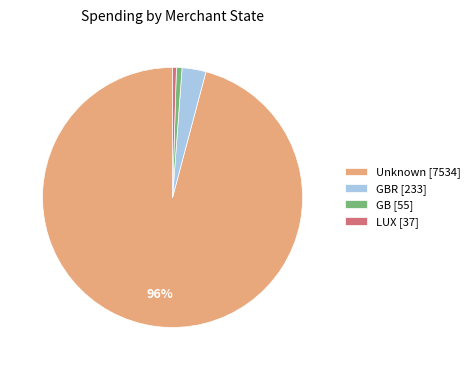

Is there any slice that represents more than half of the pie?

Yes